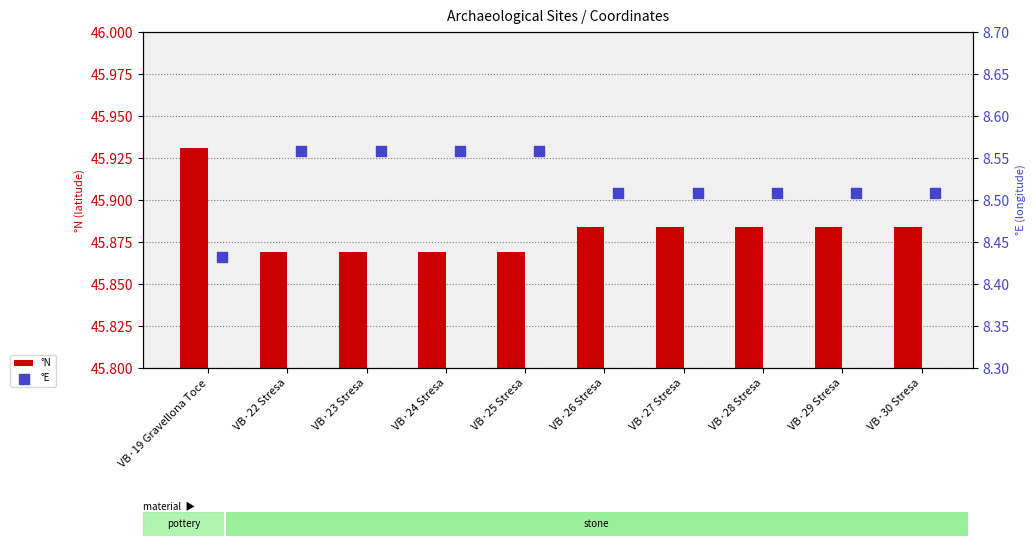

The value of °N at VB·25 Stresa is 20.6. True or false?

False